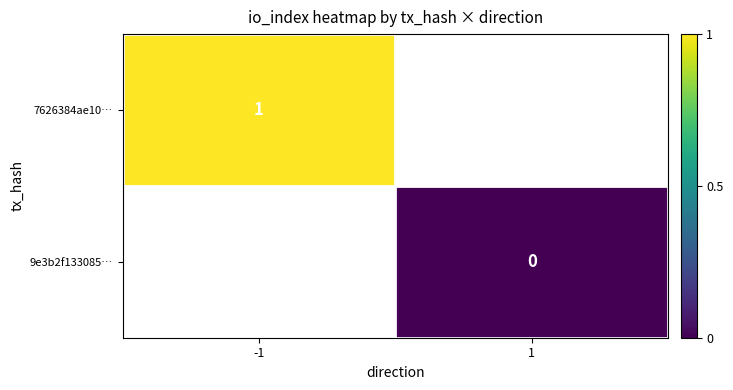

True or false: 7626384ae10… has a value of 1 at -1.

True